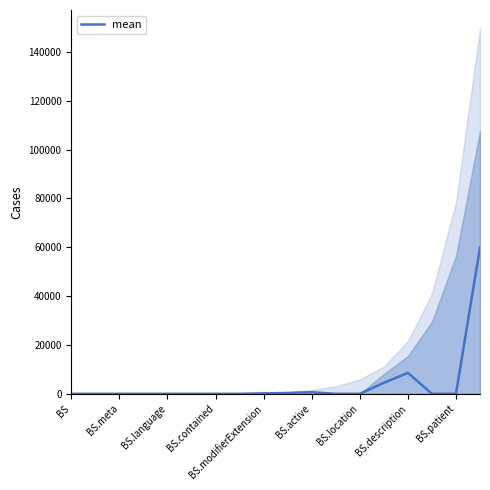

The value of mean at BS.location is 0.0. True or false?

True